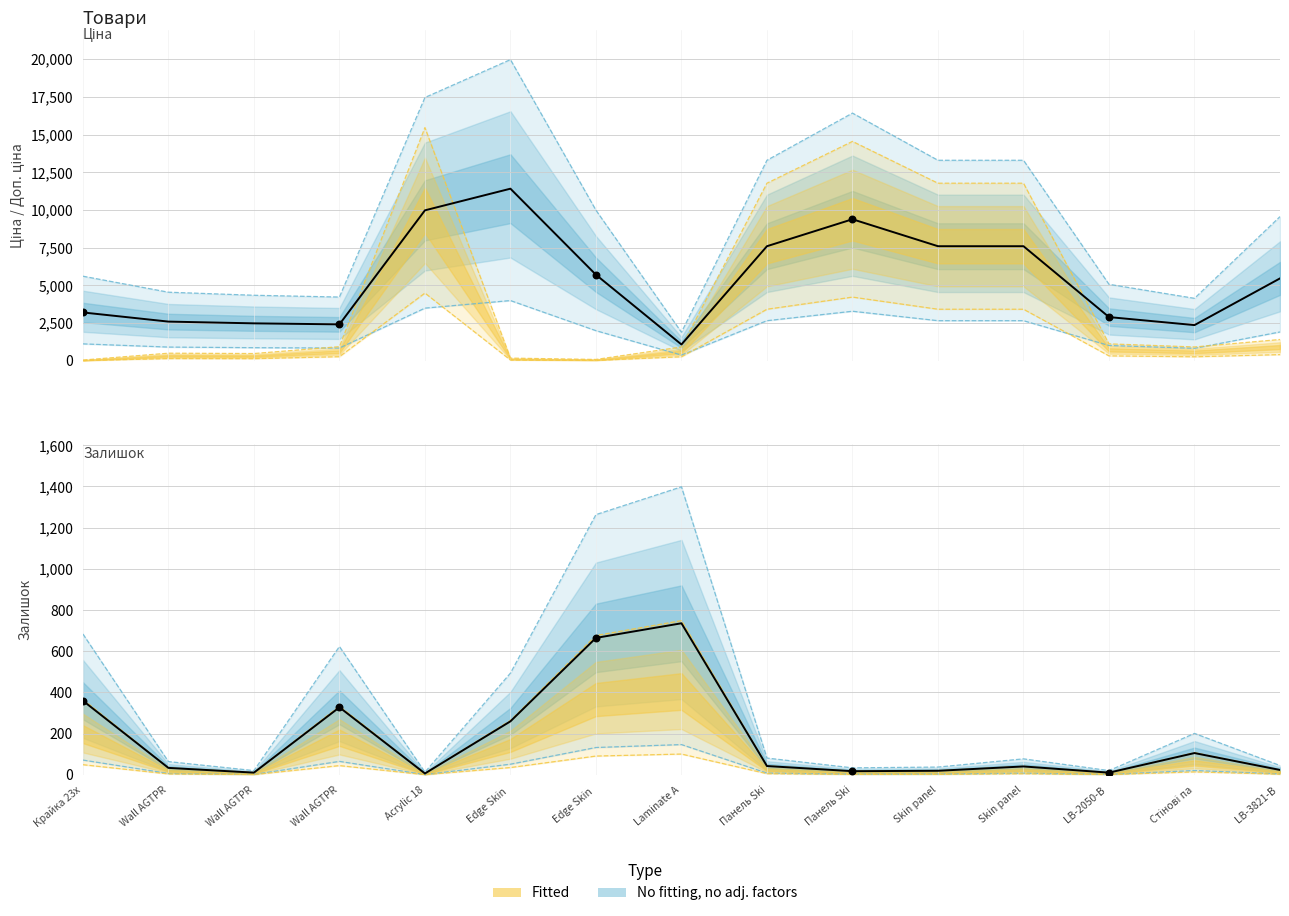

Which series contains the lowest Y value?

Залишок